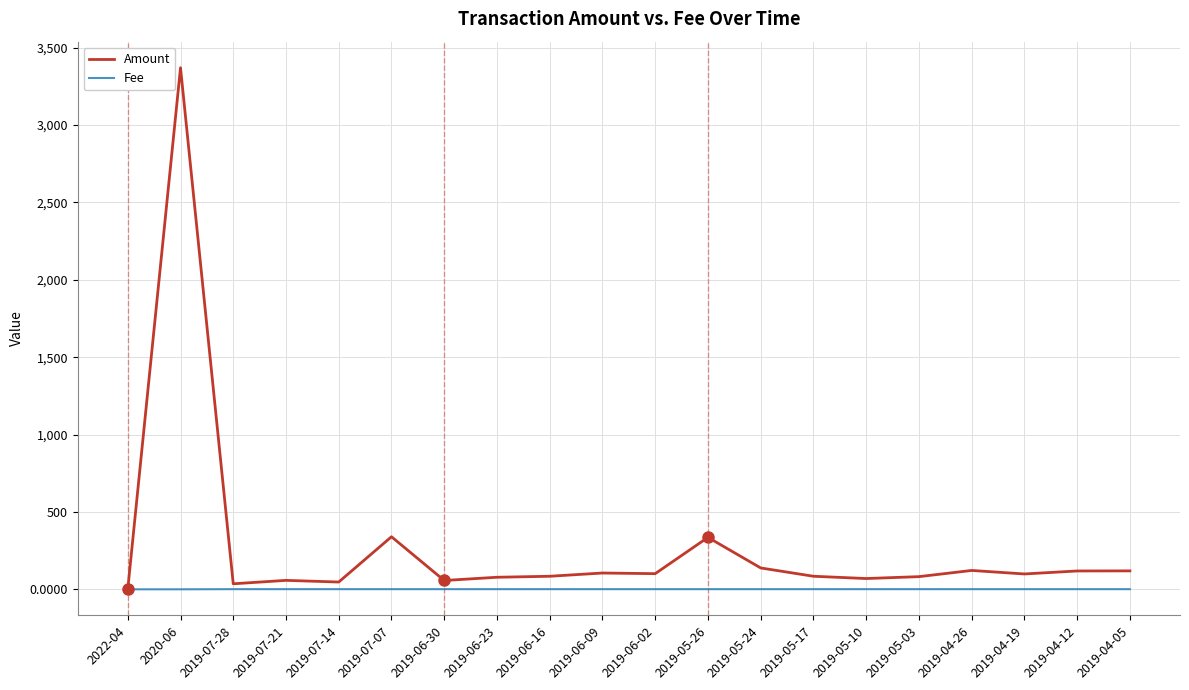

Rank the series at 2019-06-30 from highest to lowest value.

Amount, Fee